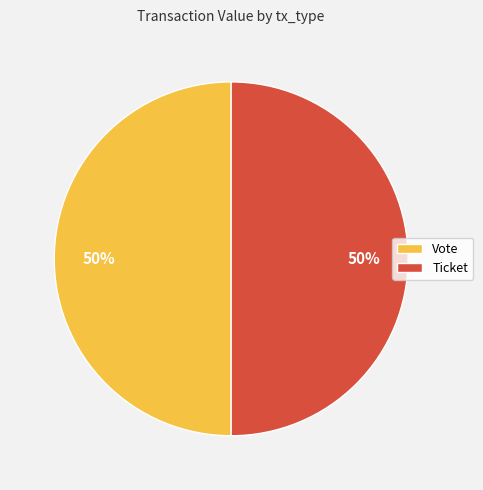

The Ticket slice represents 38% of the pie. True or false?

False